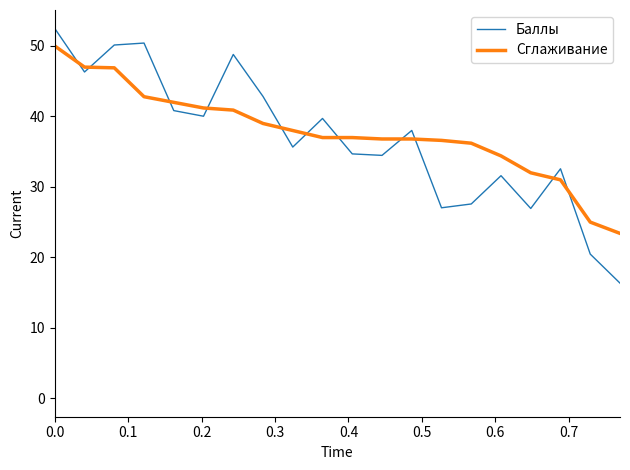

Which series has the largest range (max minus min)?

Баллы